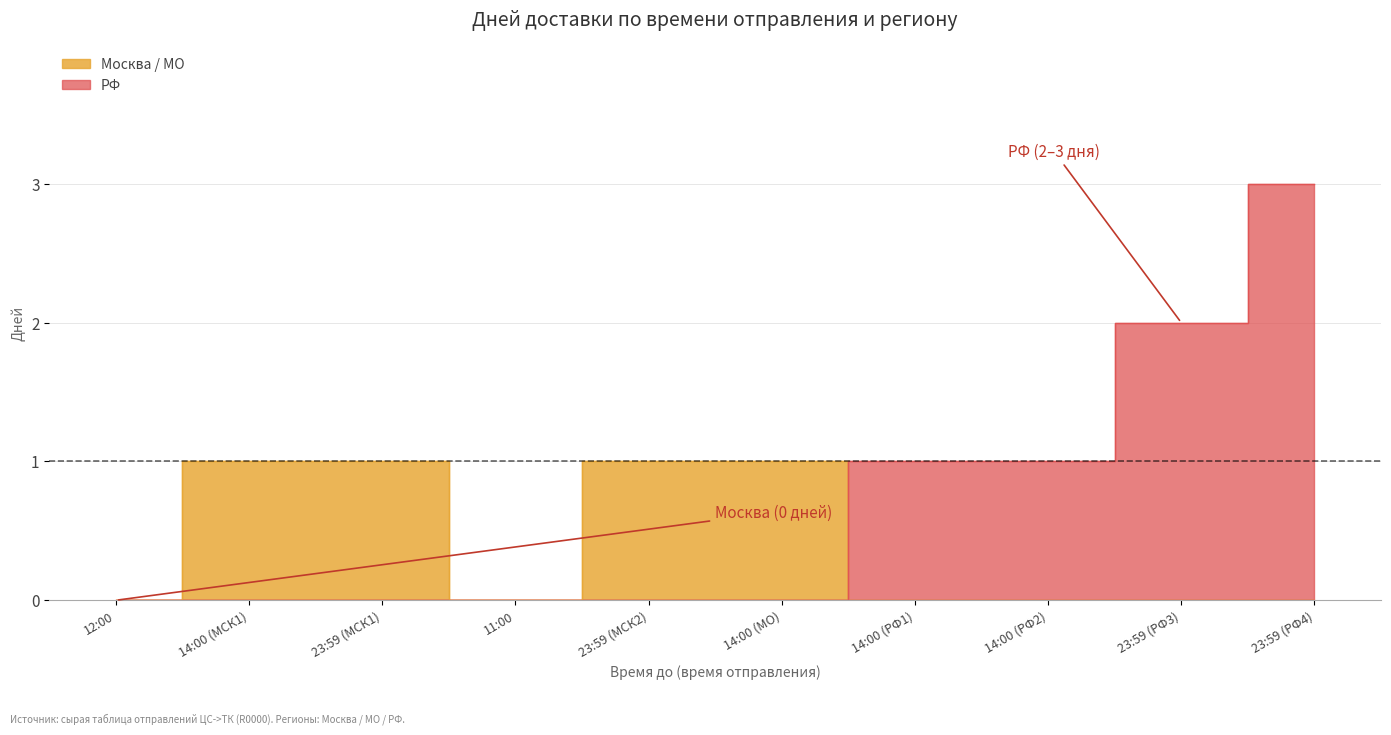

After their last crossing, which series has the higher values: Москва / МО or РФ?

РФ